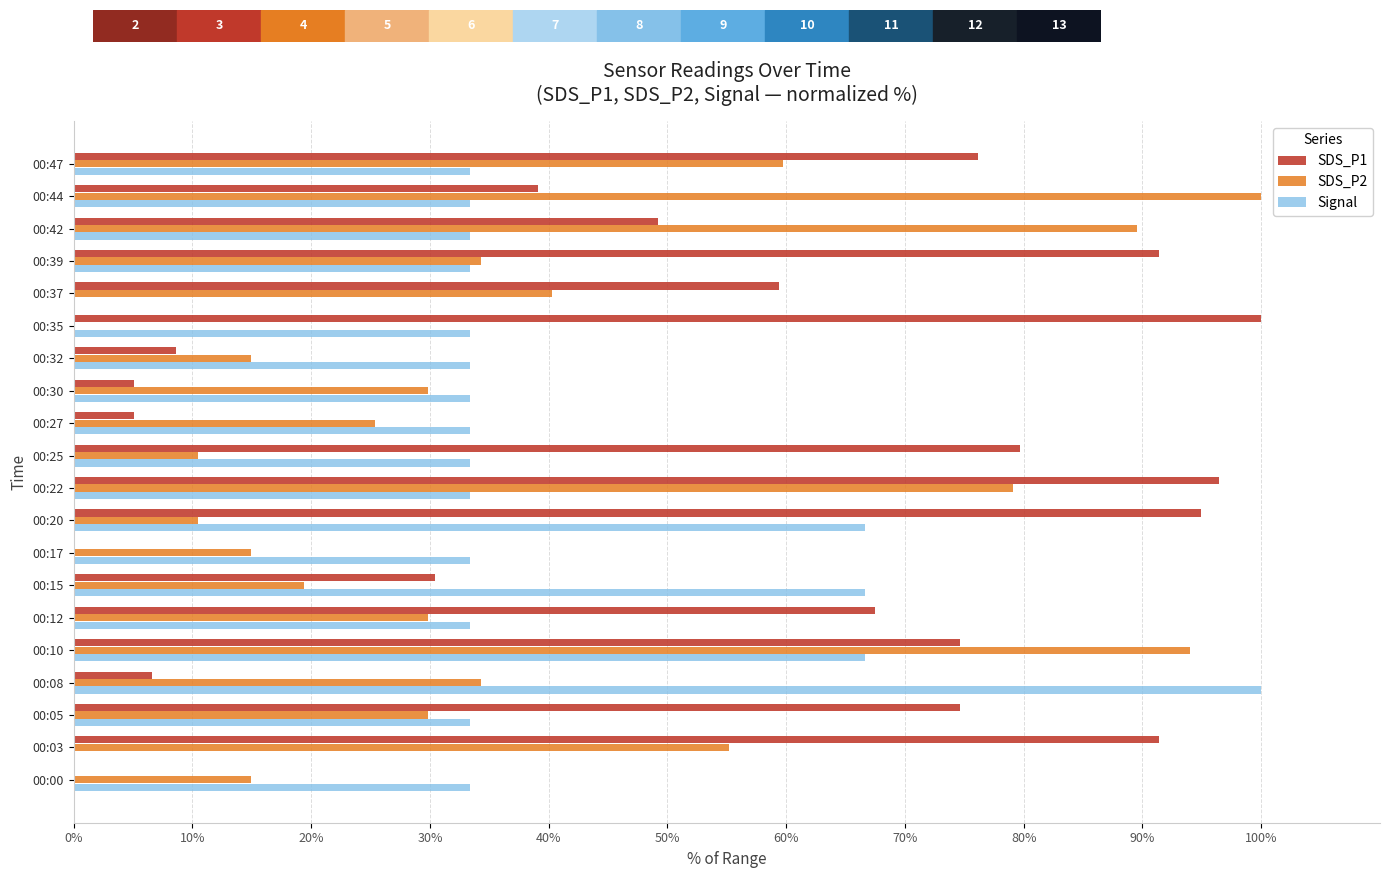

What are all the series names shown in the legend?

SDS_P1, SDS_P2, Signal